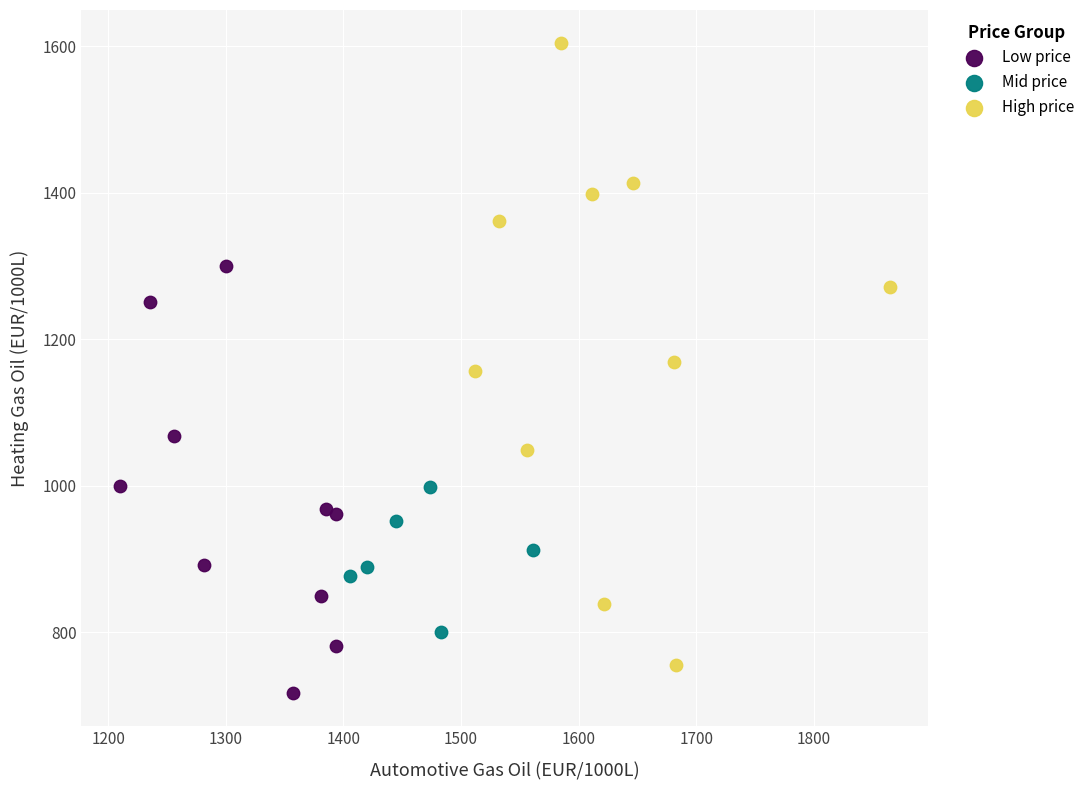

Which series has the widest spread of Y values?

High price